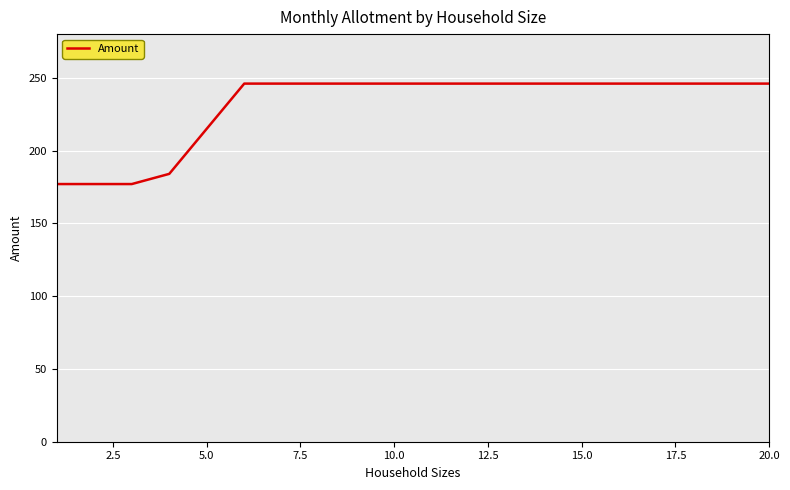

What is the difference between the maximum and minimum values?

69